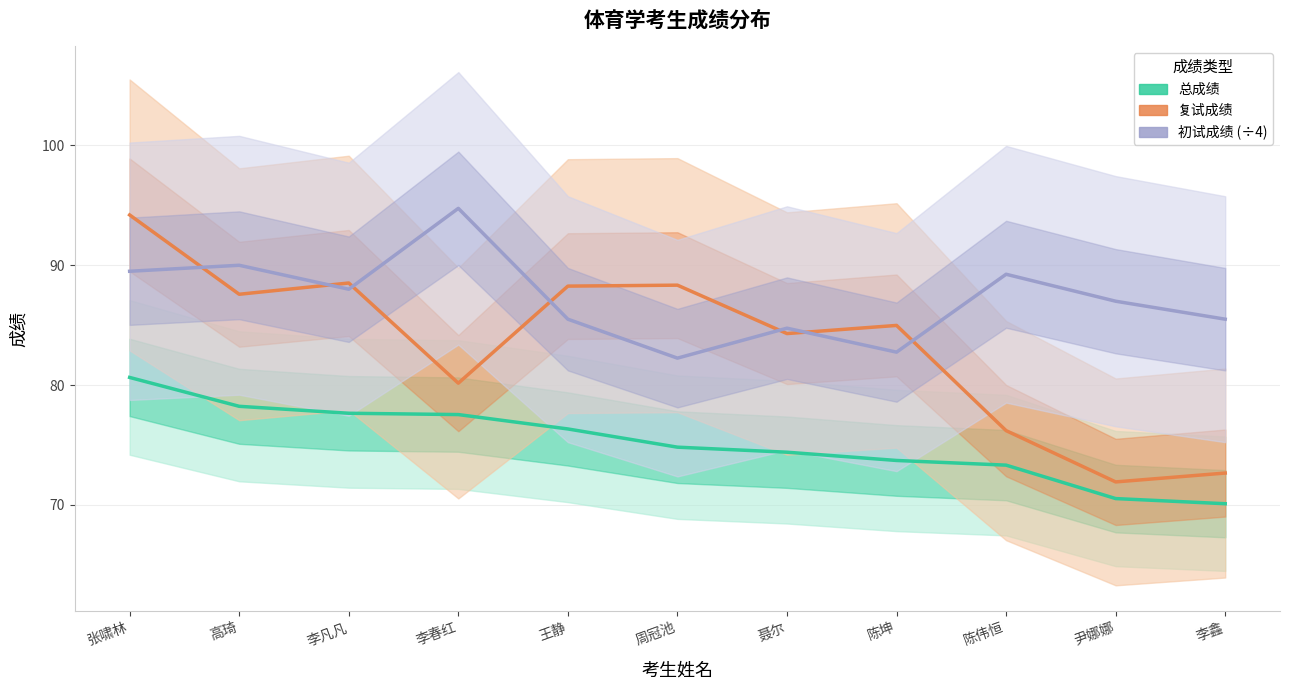

Is the value of 总成绩 at 高琦 greater than the value of 复试成绩 at 周冠池?

No